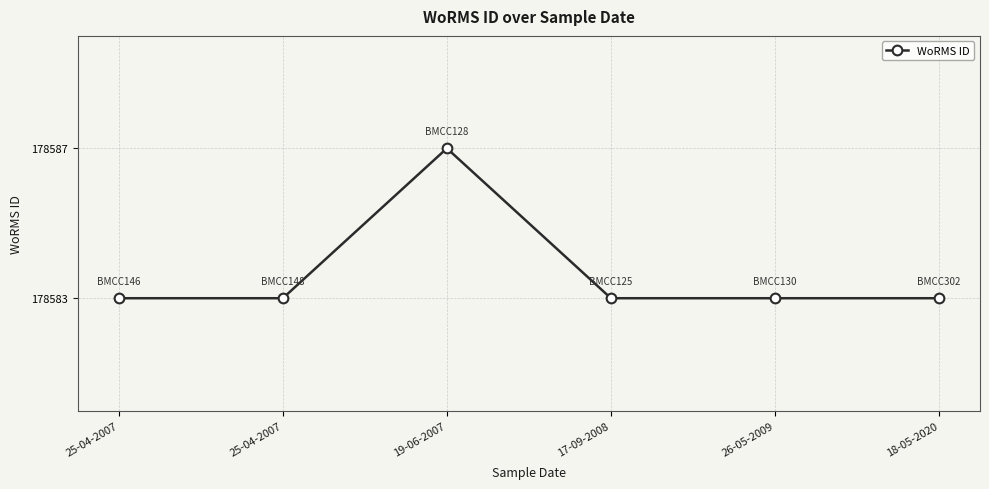

How many lines are shown in the chart?

1